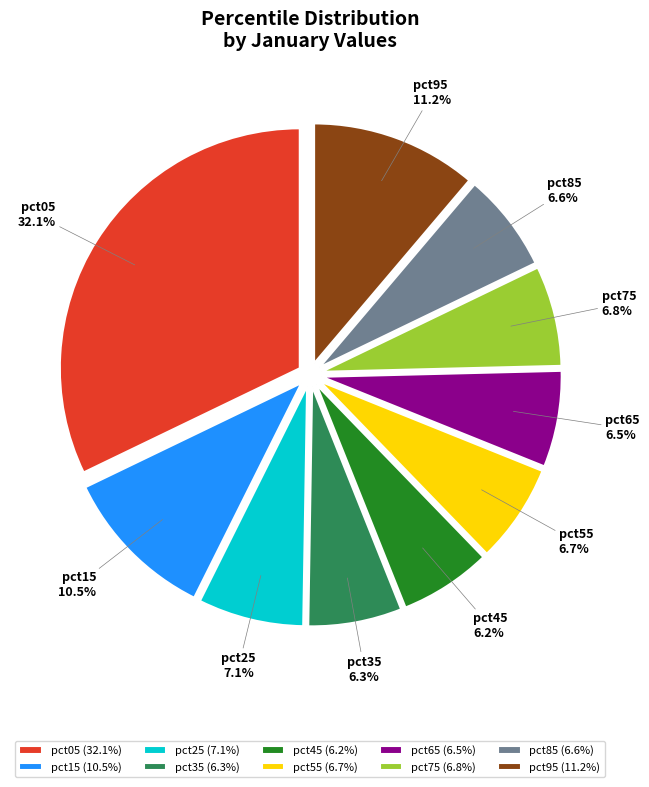

Which category has the biggest portion of the pie?

pct05